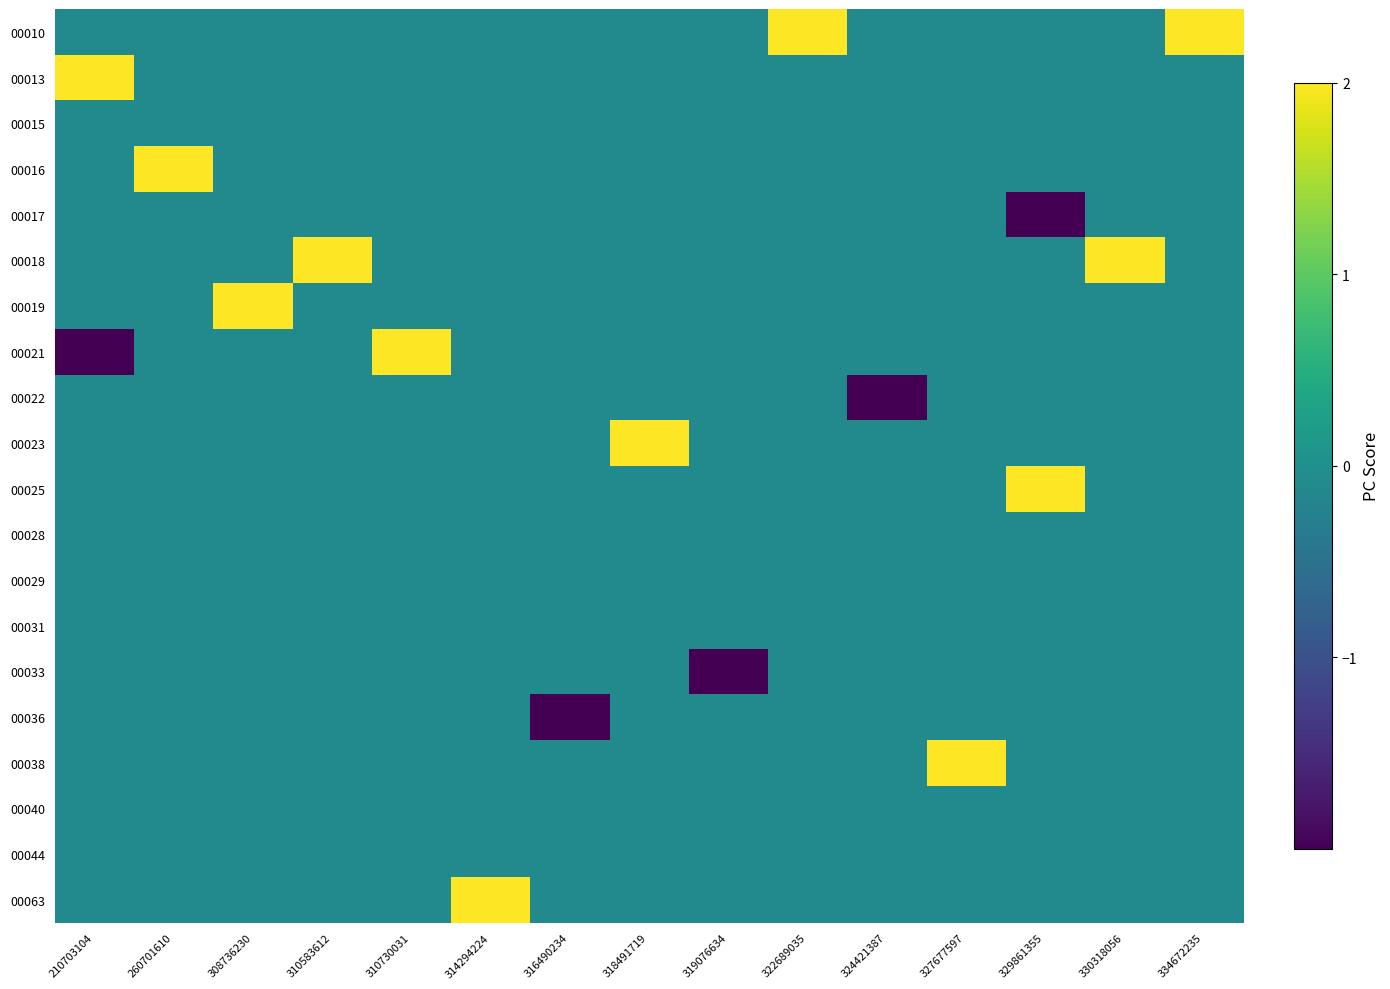

Which has a higher value, 308736230 or 330318056?

330318056